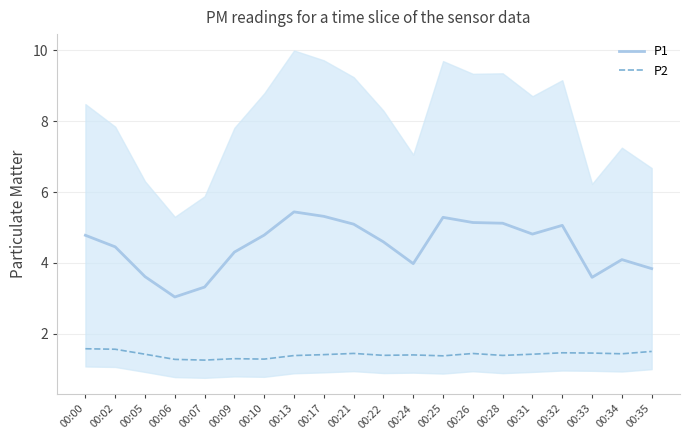

Reading left to right, transcribe all the data shown in this chart.

P1: 00:00=4.8	00:02=4.5	00:05=3.6	00:06=3.0	00:07=3.3	00:09=4.3	00:10=4.8	00:13=5.4	00:17=5.3	00:21=5.1	00:22=4.6	00:24=4.0	00:25=5.3	00:26=5.1	00:28=5.1	00:31=4.8	00:32=5.1	00:33=3.6	00:34=4.1	00:35=3.8
P2: 00:00=1.6	00:02=1.6	00:05=1.4	00:06=1.3	00:07=1.3	00:09=1.3	00:10=1.3	00:13=1.4	00:17=1.4	00:21=1.4	00:22=1.4	00:24=1.4	00:25=1.4	00:26=1.4	00:28=1.4	00:31=1.4	00:32=1.5	00:33=1.5	00:34=1.4	00:35=1.5